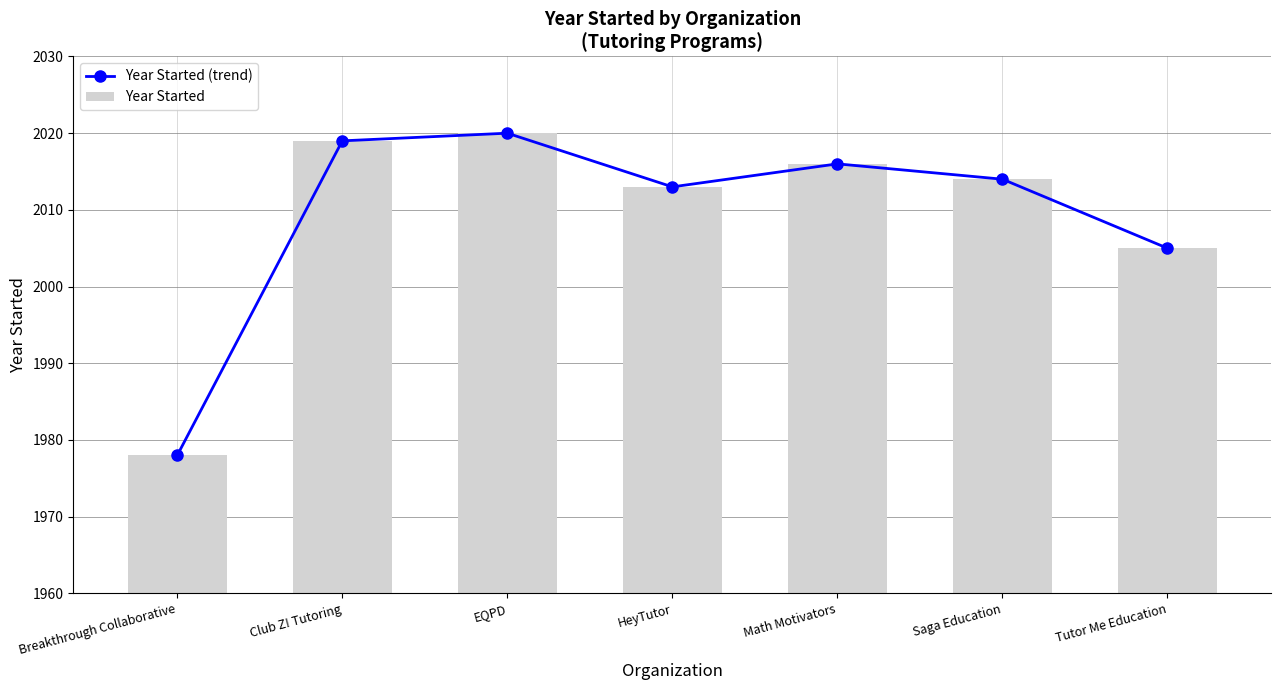

List the labels in order of Year Started value, largest first.

EQPD, Club Z! Tutoring, Math Motivators, Saga Education, HeyTutor, Tutor Me Education, Breakthrough Collaborative